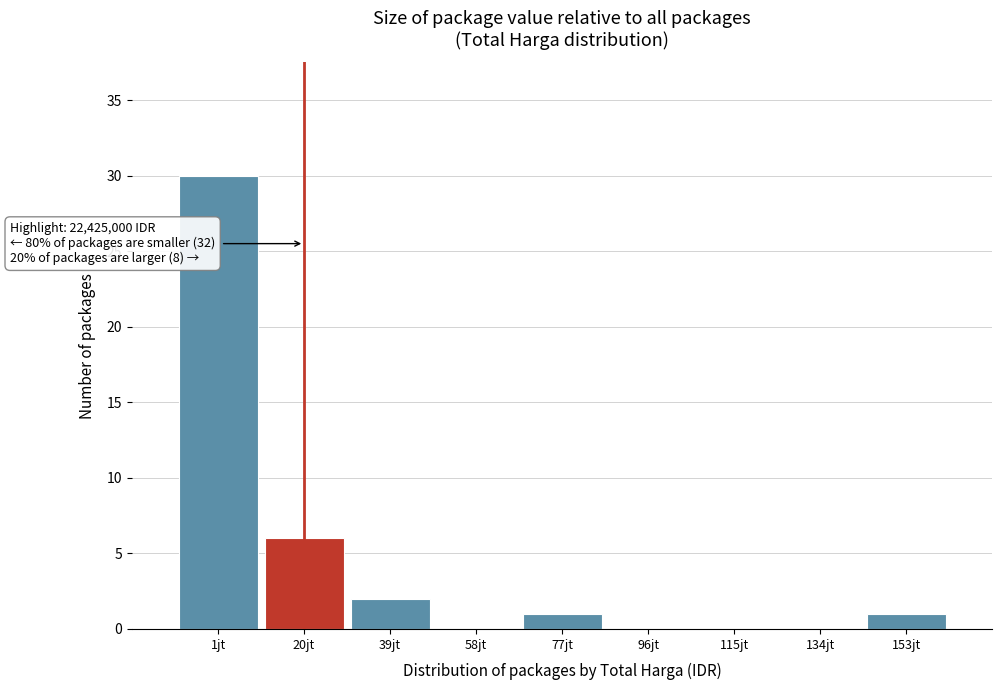

Reading left to right, list all the values displayed in this chart.

1jt=30	20jt=6	39jt=2	58jt=0	77jt=1	96jt=0	115jt=0	134jt=0	153jt=1